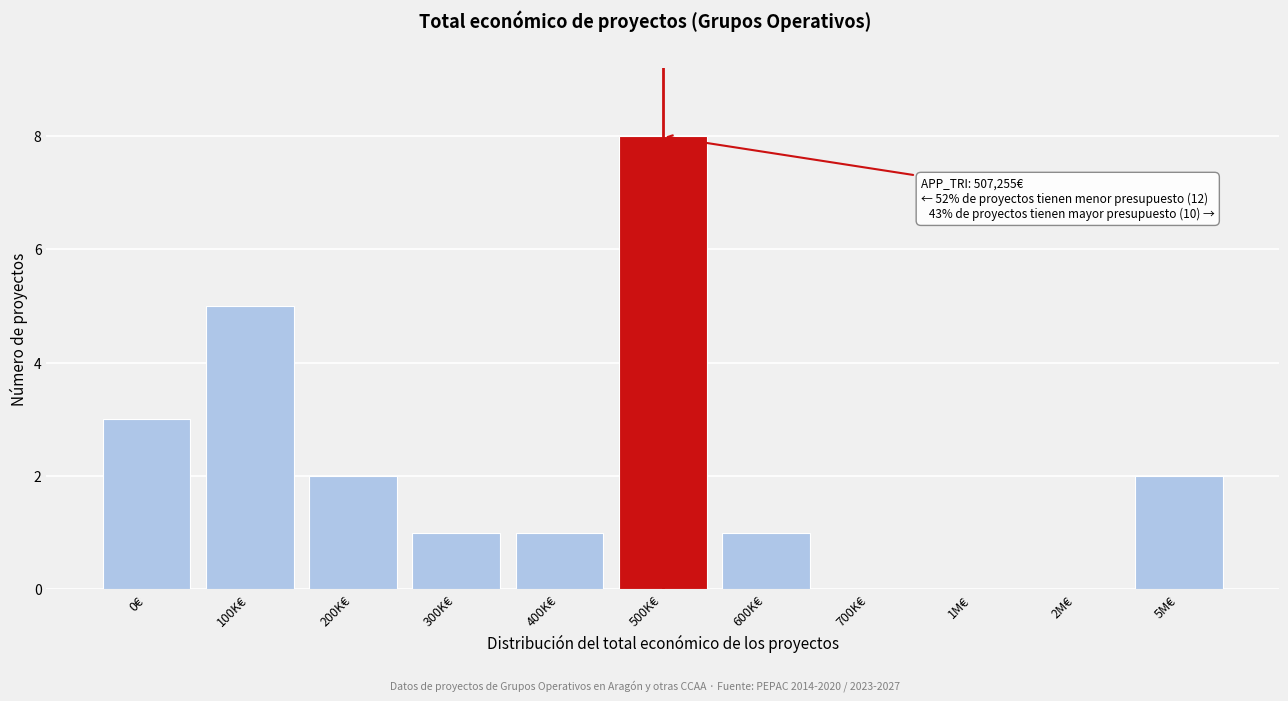

Reading right to left, extract all data points from this chart.

5M€=2	2M€=0	1M€=0	700K€=0	600K€=1	500K€=8	400K€=1	300K€=1	200K€=2	100K€=5	0€=3